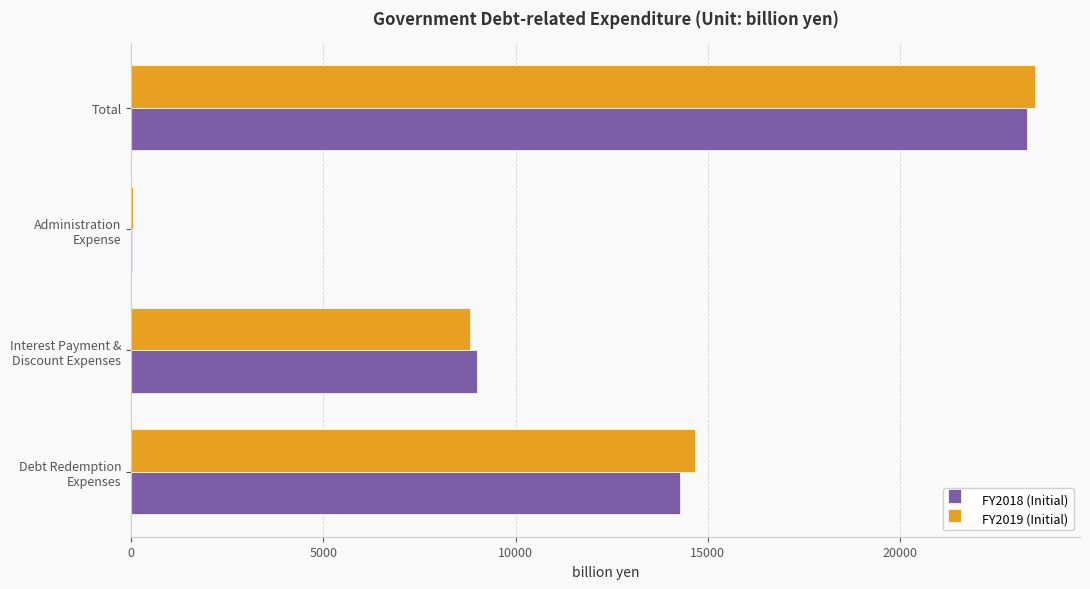

What is the sum of all FY2019 (Initial) values?

47016.4